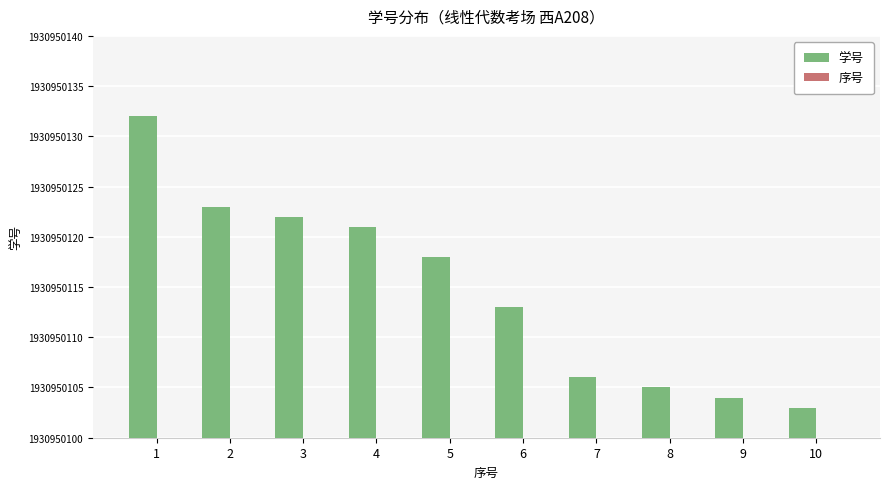

Between 1 and 8, which series saw the biggest shift?

学号